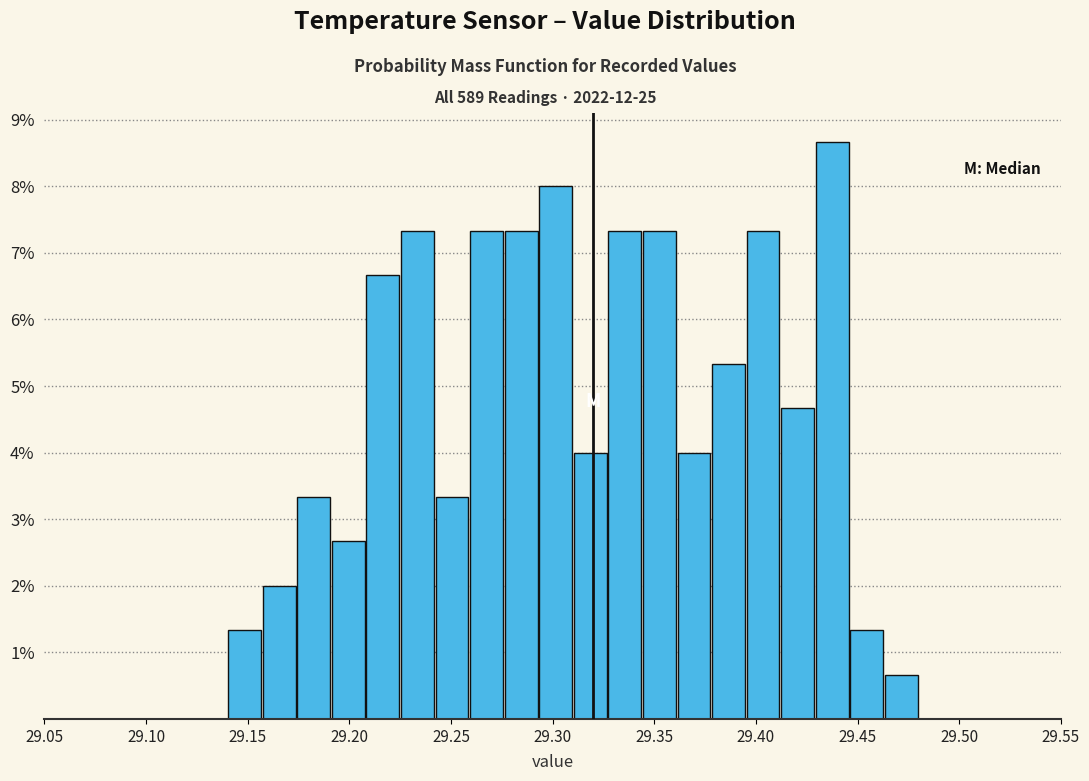

Read against the x-axis, roughly where is the centre of the tallest bar?

29.440